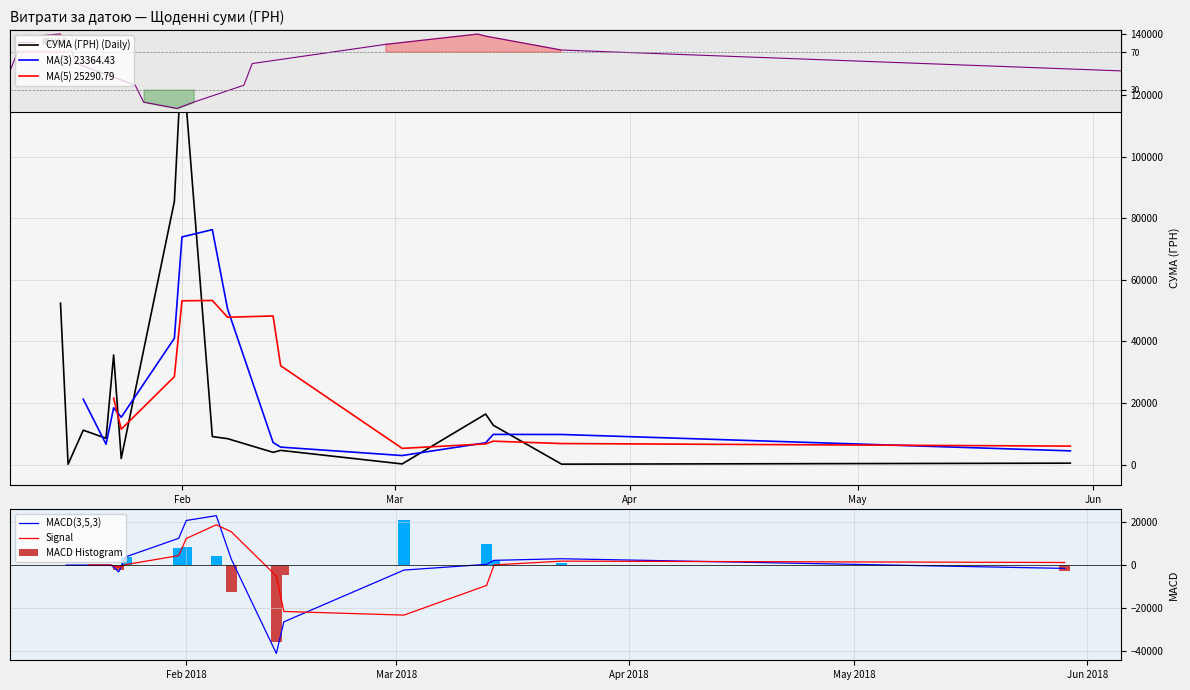

What is the total value across all series at 6?

180051.3